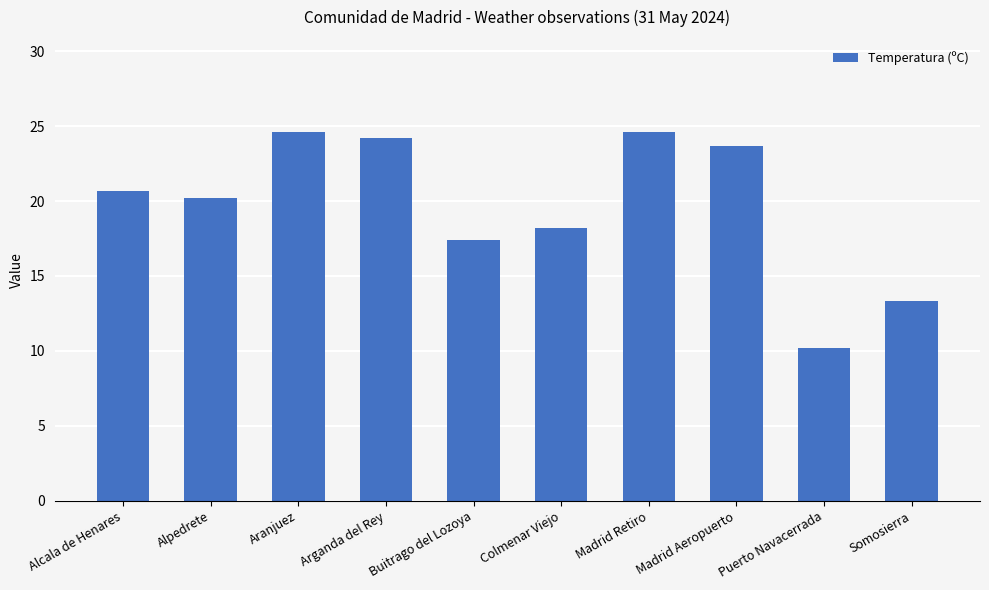

True or false: the data shows 10.2 at Puerto Navacerrada.

True